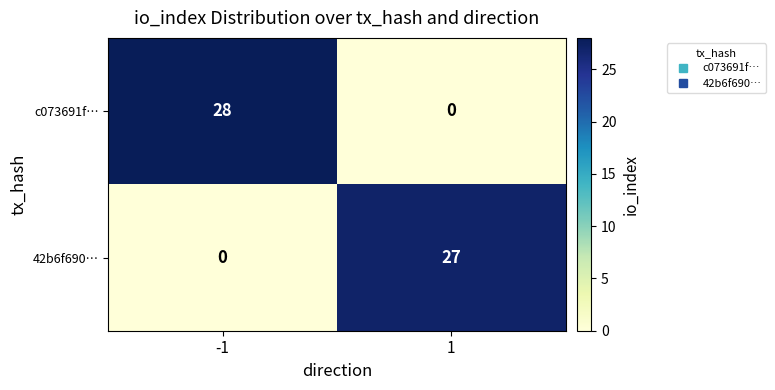

What is the average value of the c073691f… series?

14